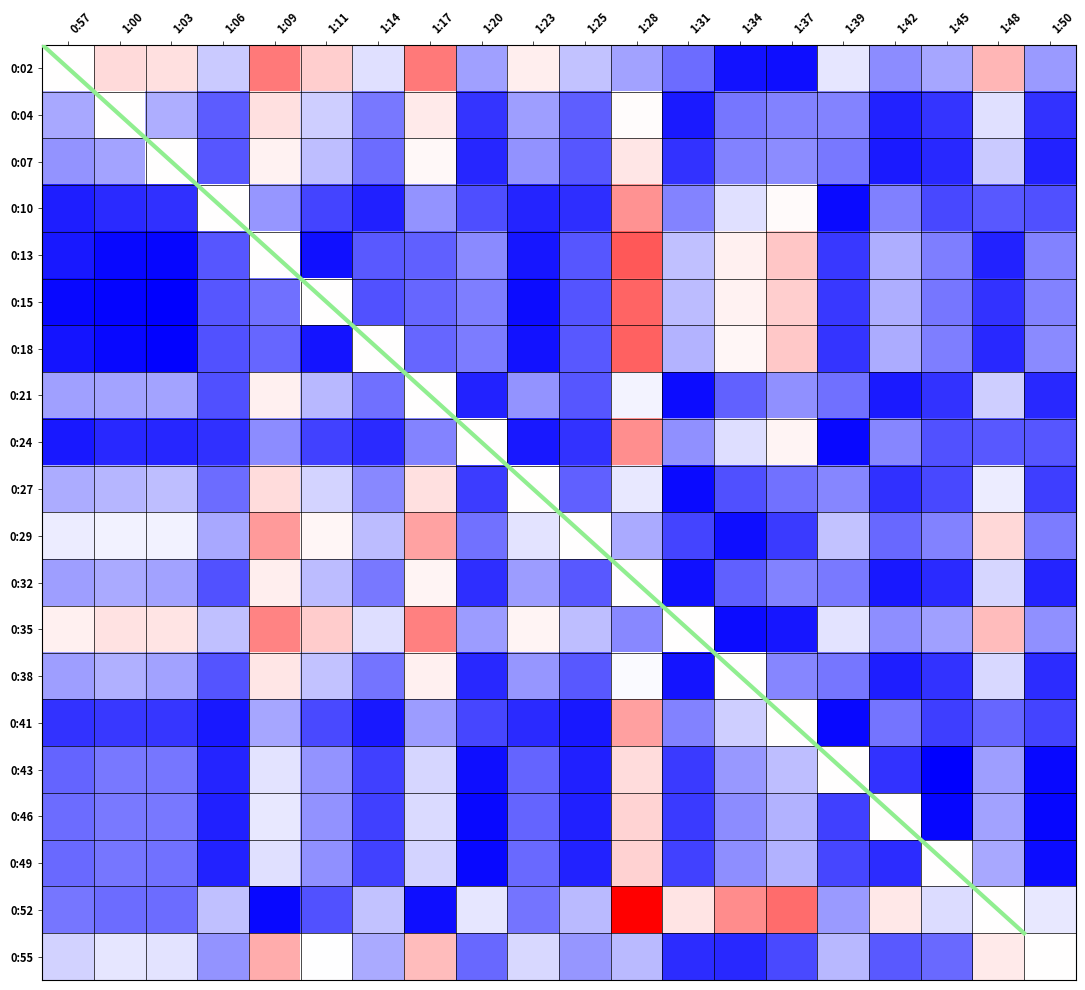

How many negative values does the 0:04 series have?

16